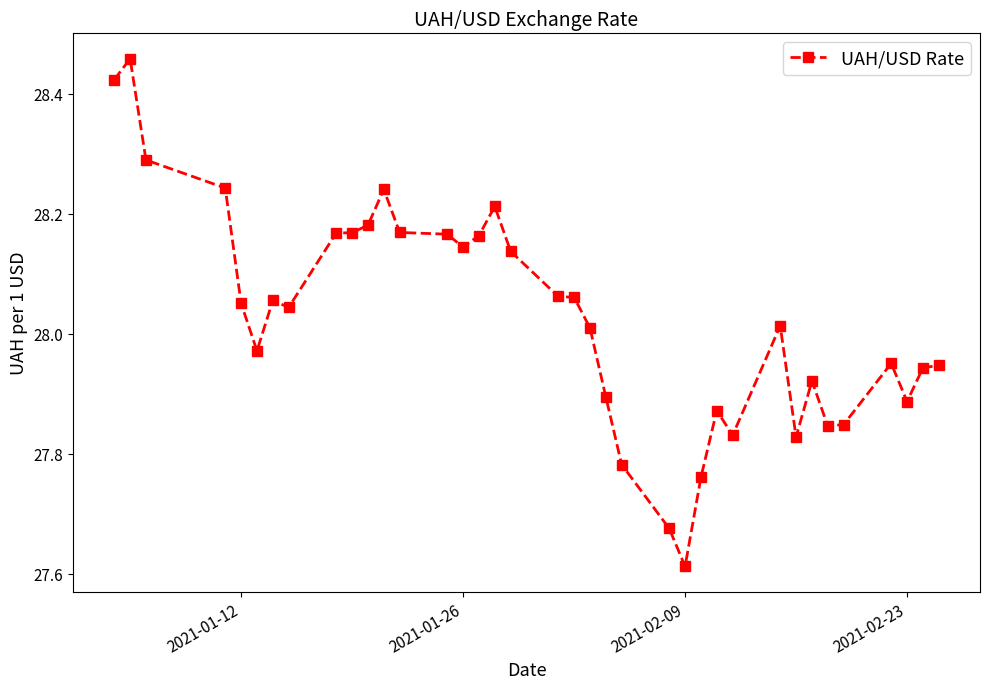

What is the sum of all values?

1037.0